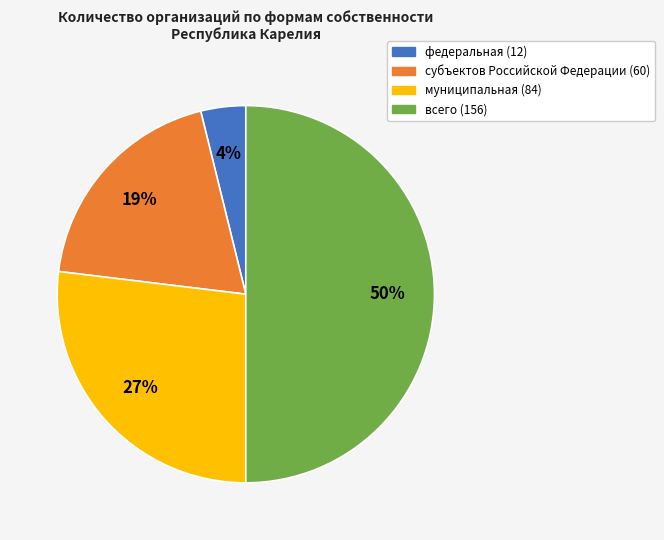

Which category has the biggest portion of the pie?

всего